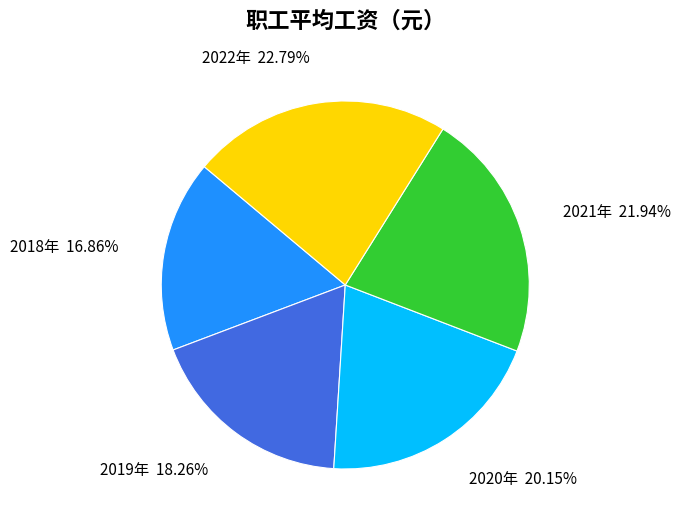

Does 2019年 account for over 50% of the chart?

No